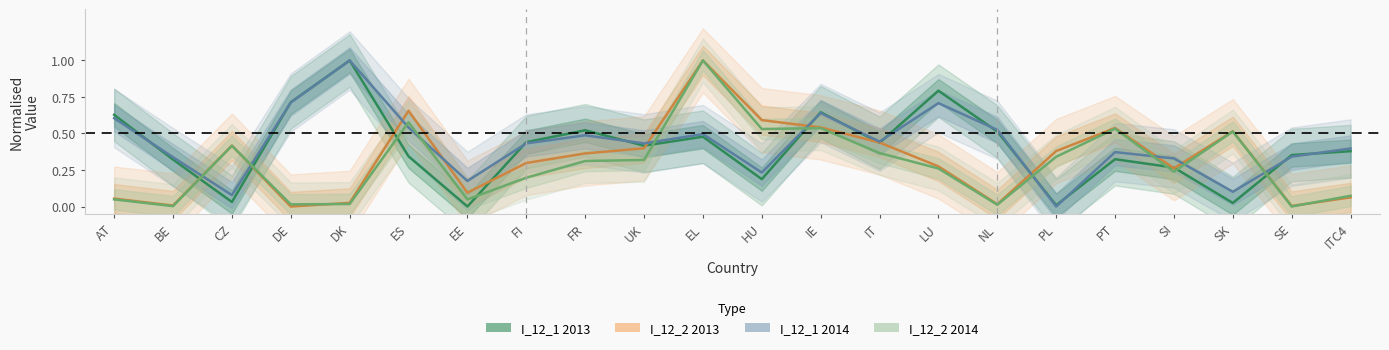

Reading left to right, what are all the values shown in this chart?

I_12_1 2013: 0.6	0.3	0.0	0.7	1.0	0.3	0.0	0.4	0.5	0.4	0.5	0.2	0.6	0.4	0.8	0.5	0.0	0.3	0.3	0.0	0.4	0.4
I_12_2 2013: 0.1	0.0	0.4	0.0	0.0	0.7	0.1	0.3	0.4	0.4	1.0	0.6	0.5	0.4	0.3	0.0	0.4	0.5	0.3	0.5	0.0	0.1
I_12_1 2014: 0.6	0.3	0.1	0.7	1.0	0.5	0.2	0.4	0.5	0.4	0.5	0.2	0.6	0.4	0.7	0.5	0.0	0.4	0.3	0.1	0.3	0.4
I_12_2 2014: 0.0	0.0	0.4	0.0	0.0	0.6	0.0	0.2	0.3	0.3	1.0	0.5	0.5	0.4	0.3	0.0	0.3	0.5	0.2	0.5	0.0	0.1